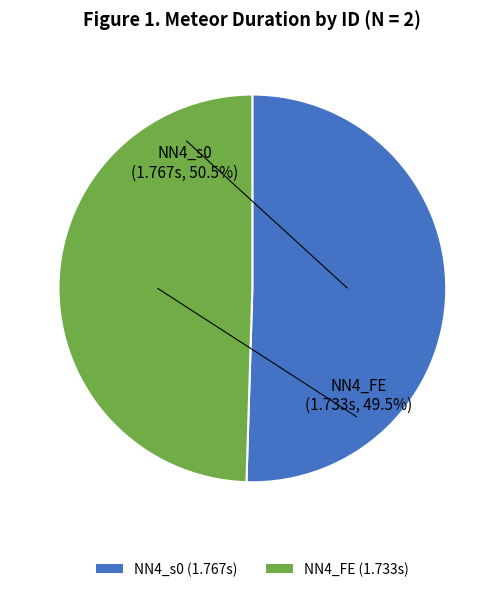

To the nearest percent, what portion does NN4_FE represent?

50%